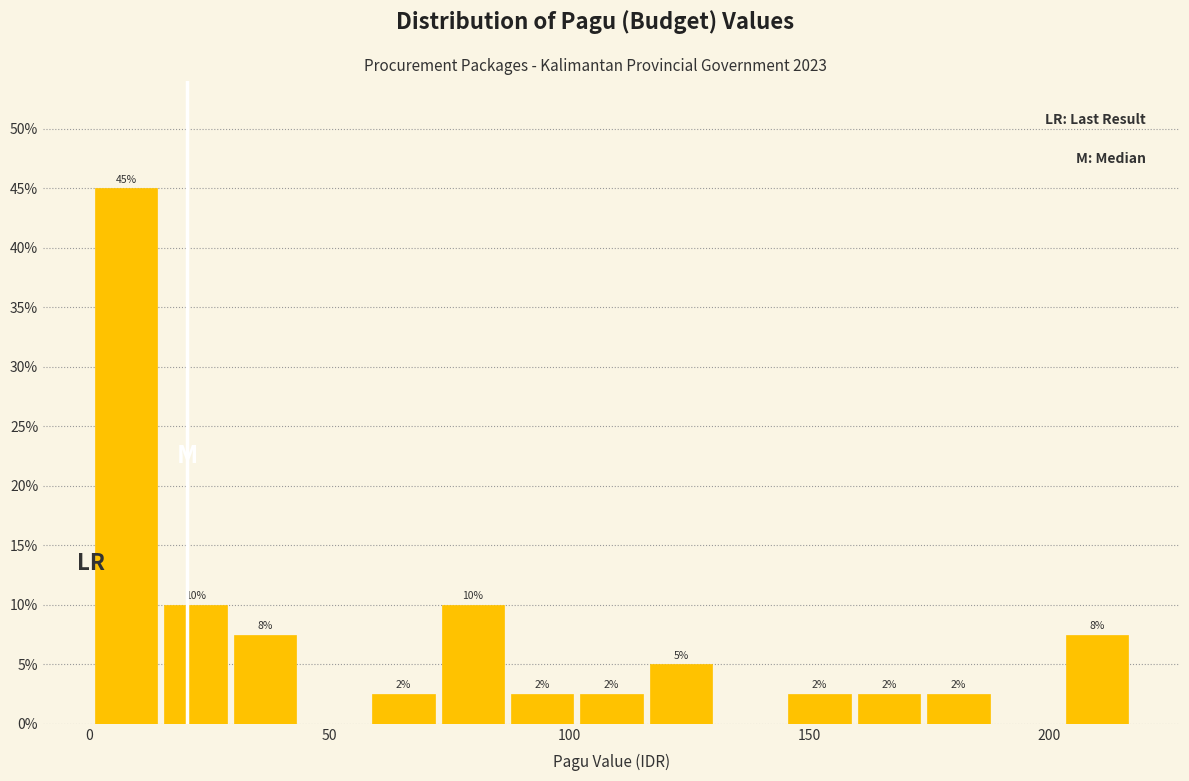

Read against the x-axis, roughly where is the centre of the tallest bar?

10